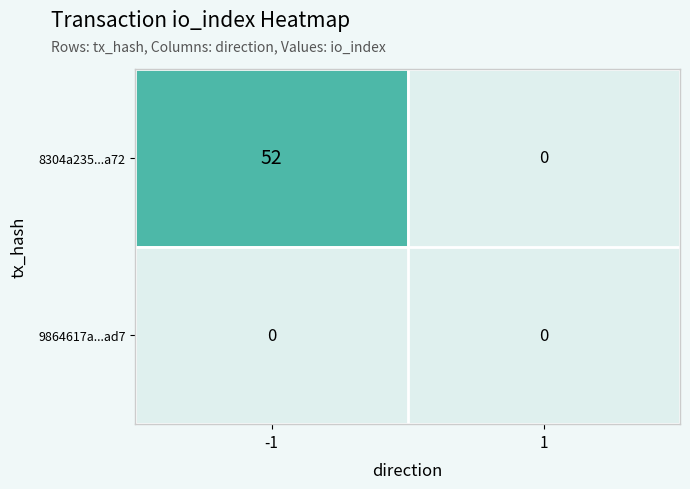

Read the 8304a235...a72 value at -1.

52